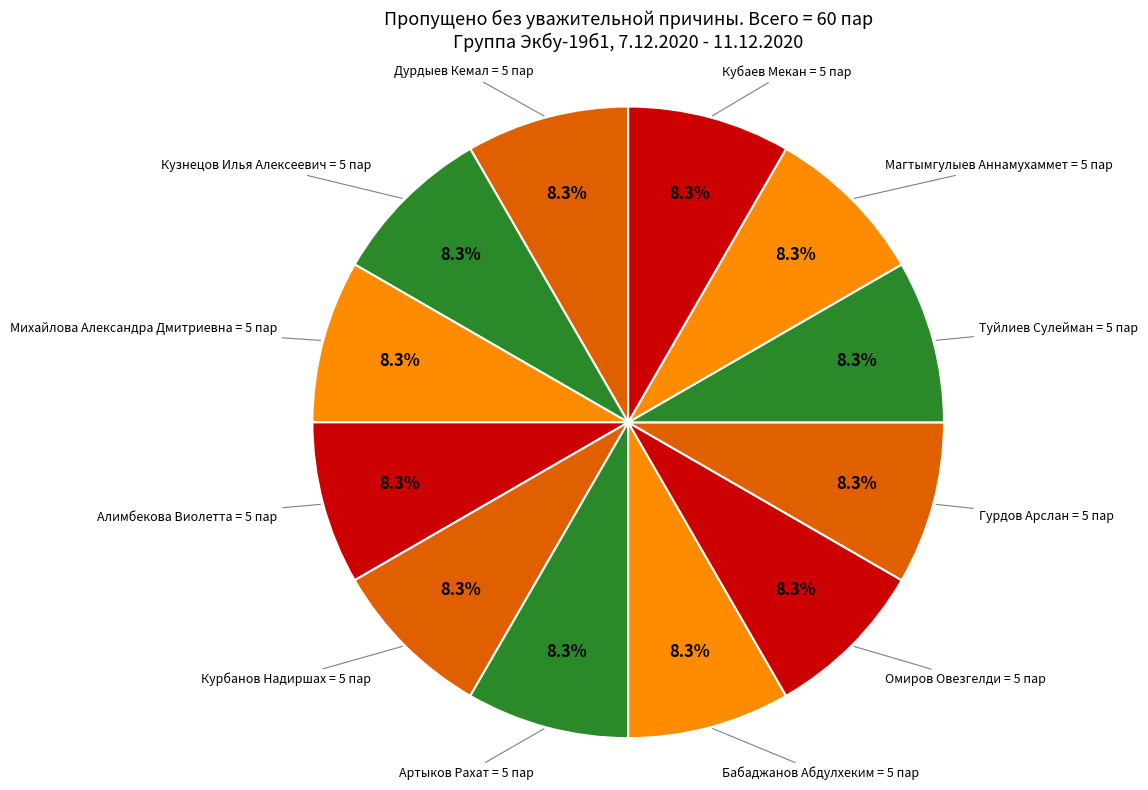

To the nearest percent, what is the average slice percentage?

8%